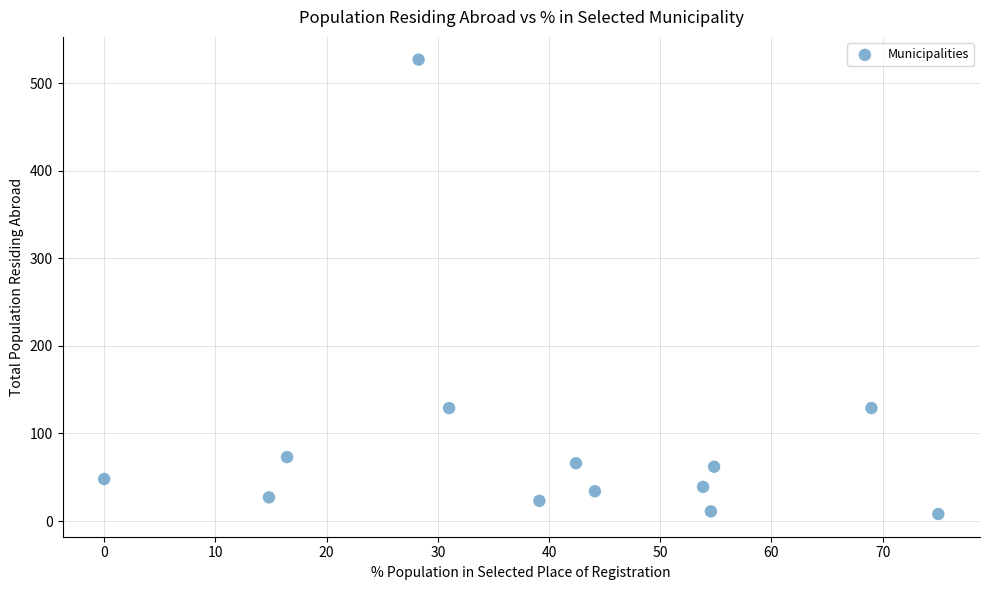

What is the range of Y values (max minus min)?

519